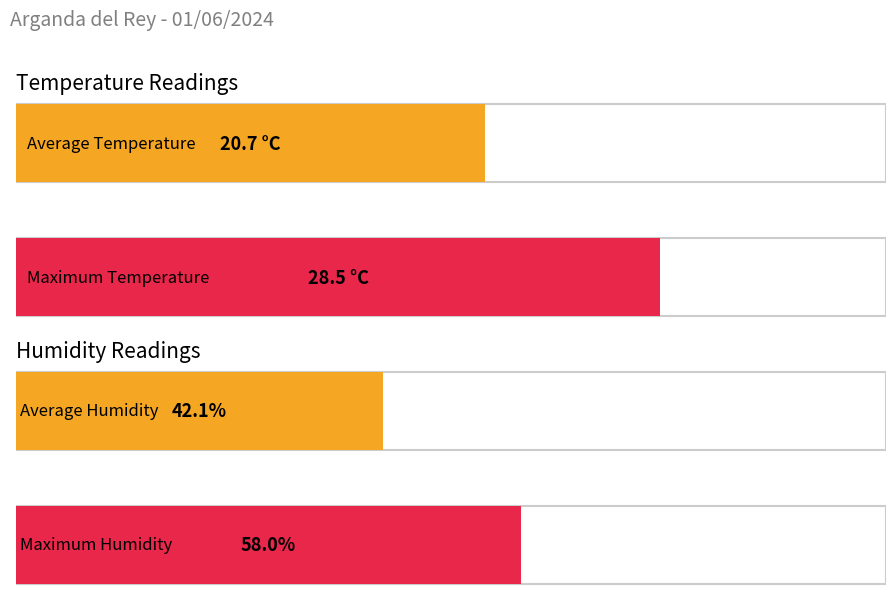

Count the number of data series in this chart.

4